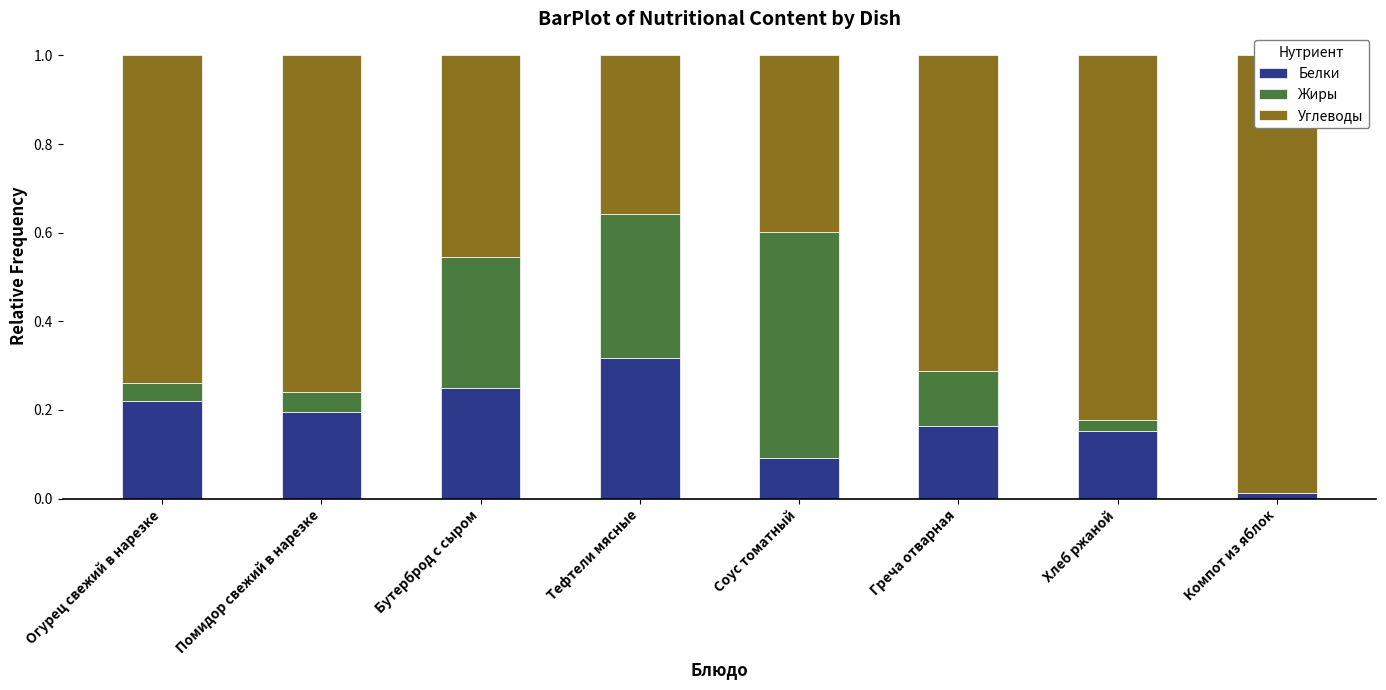

What is the total value across all series at Бутерброд с сыром?

1.0